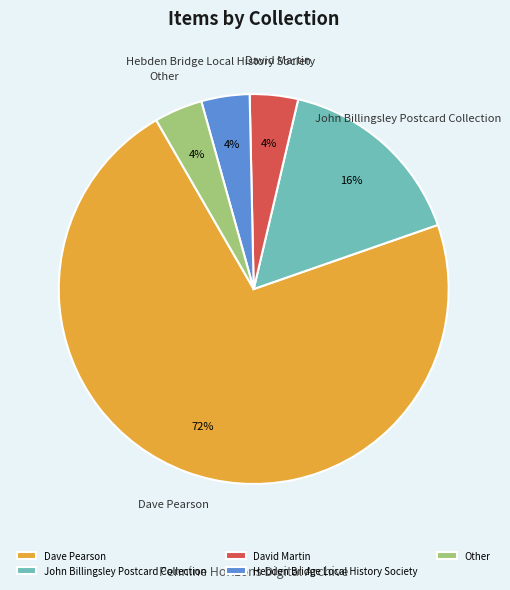

Which slice is the largest?

Dave Pearson